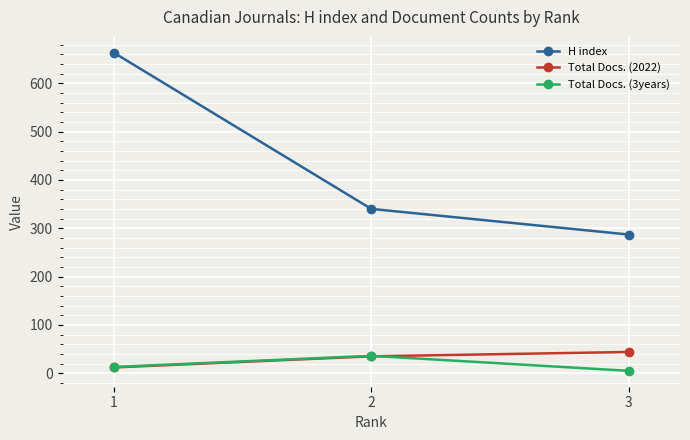

Between 1 and 3, which series saw the biggest shift?

H index